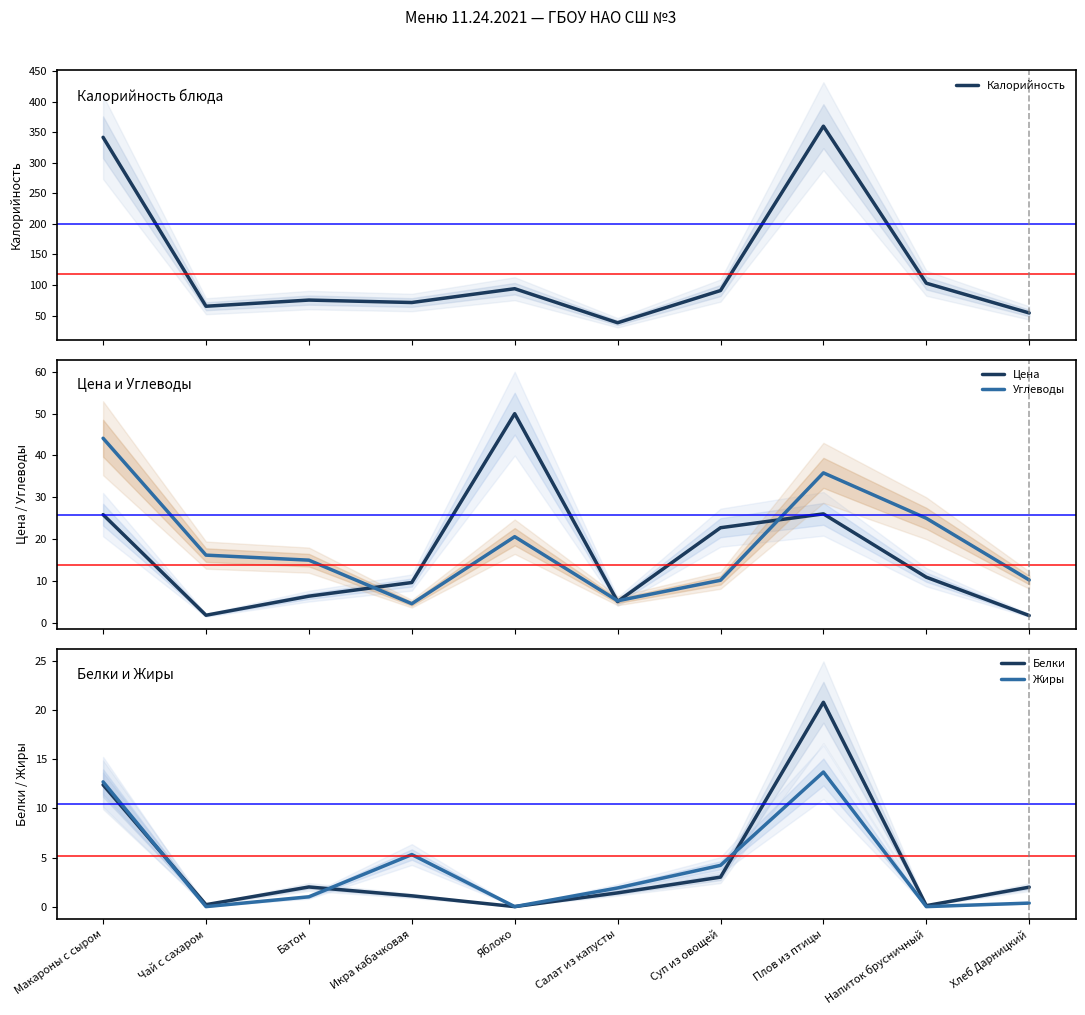

What is the average value of the Цена series?

16.0